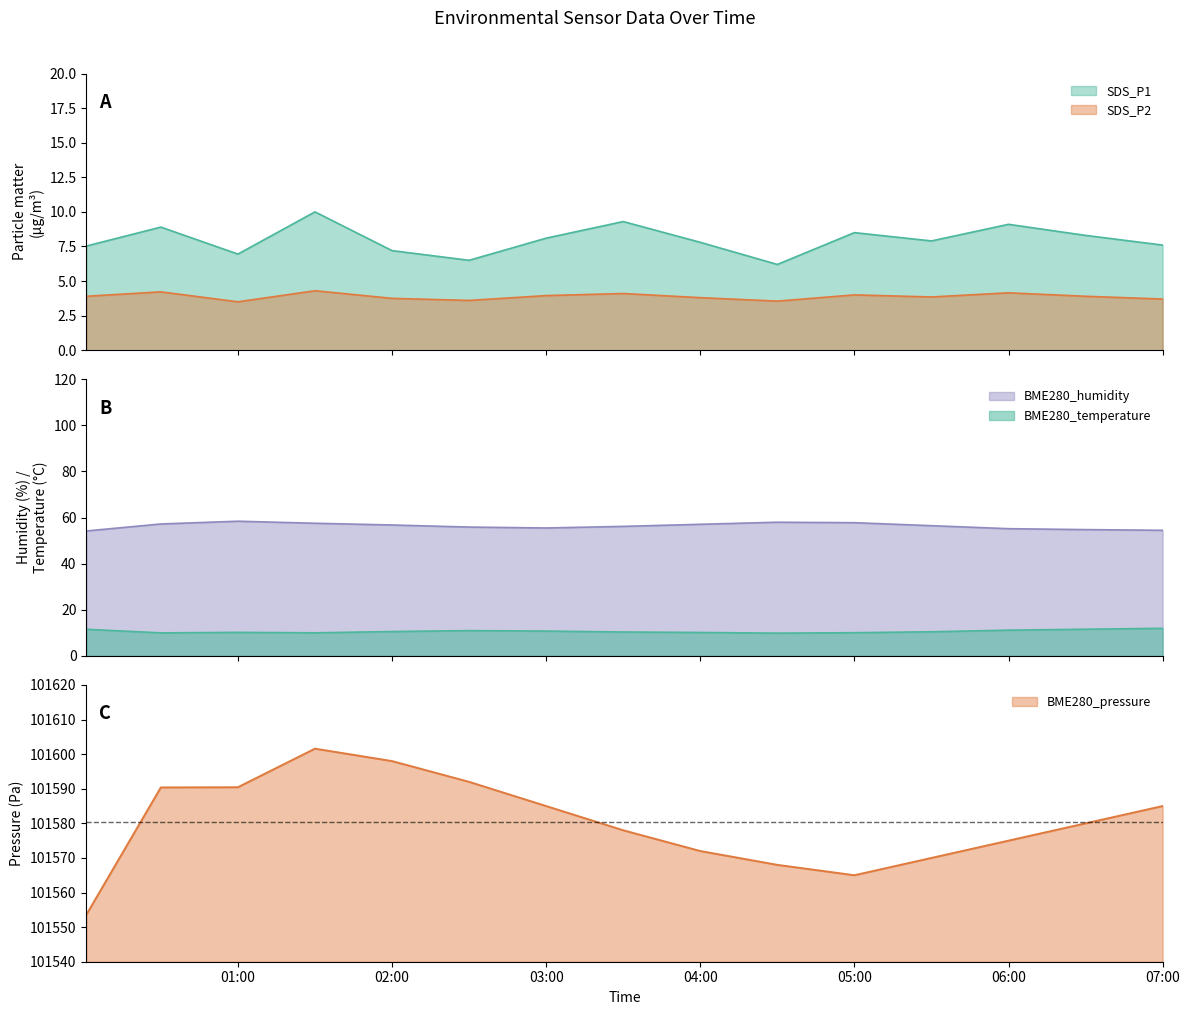

What is the difference between the SDS_P1 values at 2022/04/27 00:01 and 2022/04/27 01:30?

2.5